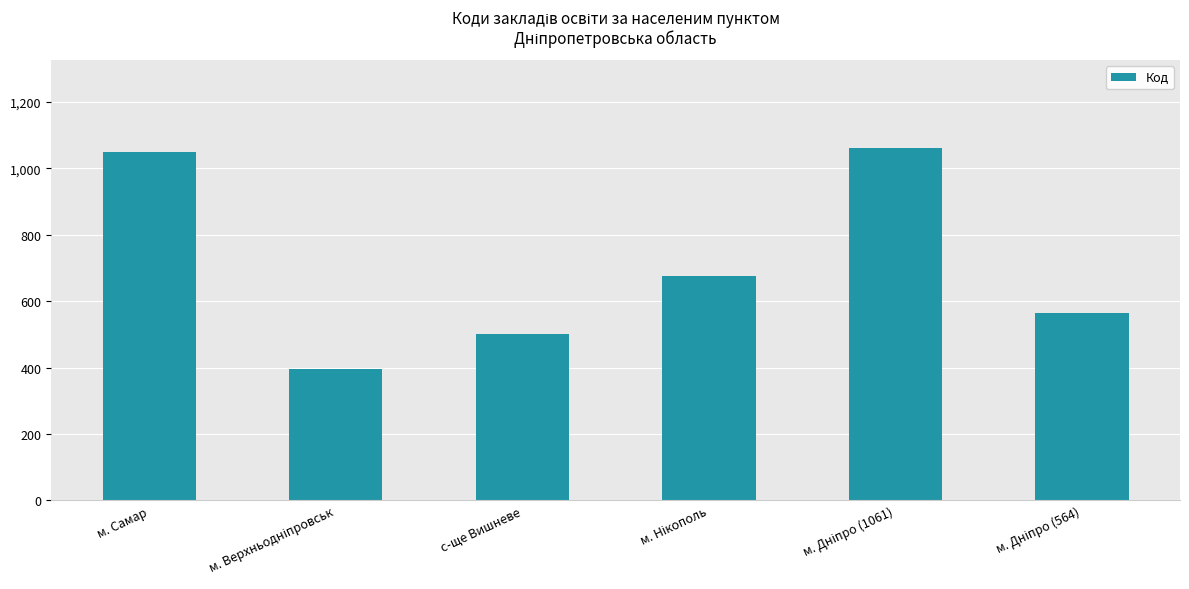

What is the minimum value shown in the chart?

396